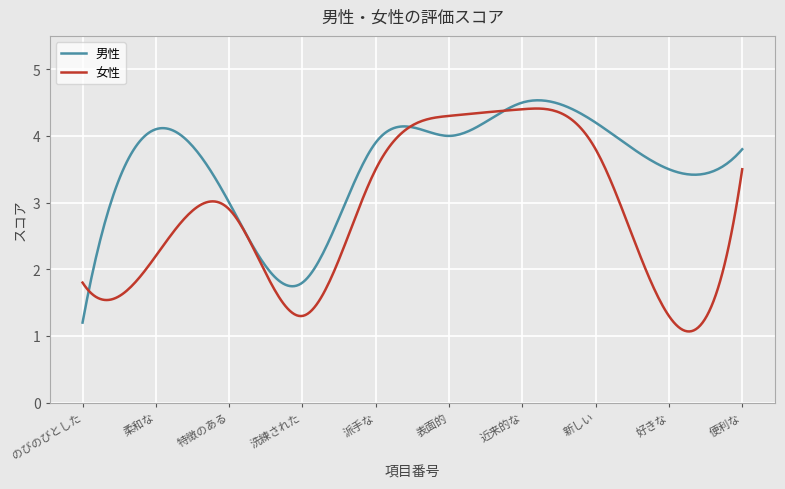

What is the difference between the maximum and second lowest values in the 男性 series?

3.2